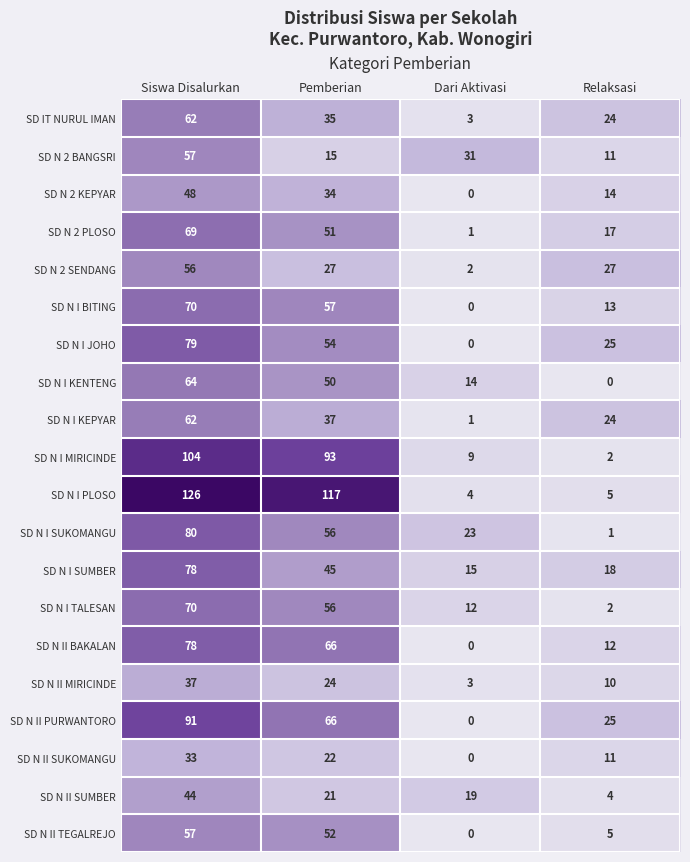

Which series changed the most between Pemberian and Relaksasi?

SD N I PLOSO